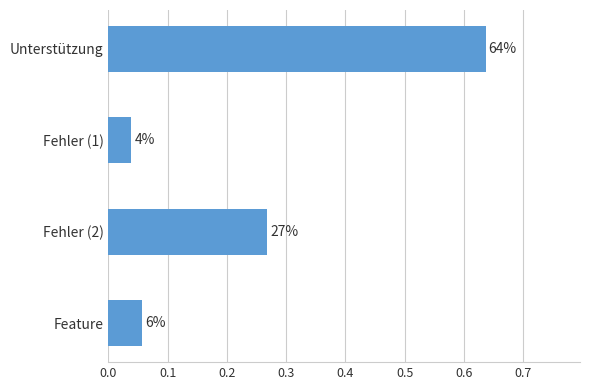

Does the chart contain any negative values?

No